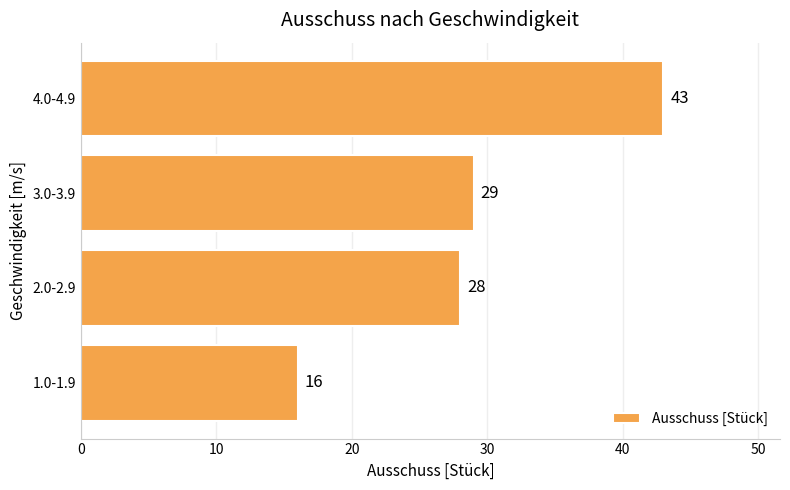

List the labels in order of value, largest first.

4.0-4.9, 3.0-3.9, 2.0-2.9, 1.0-1.9